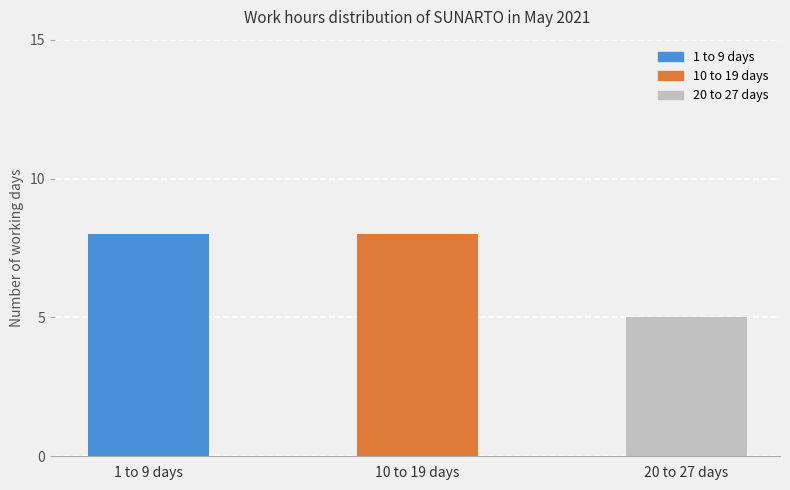

What is the difference between the maximum and minimum values?

3